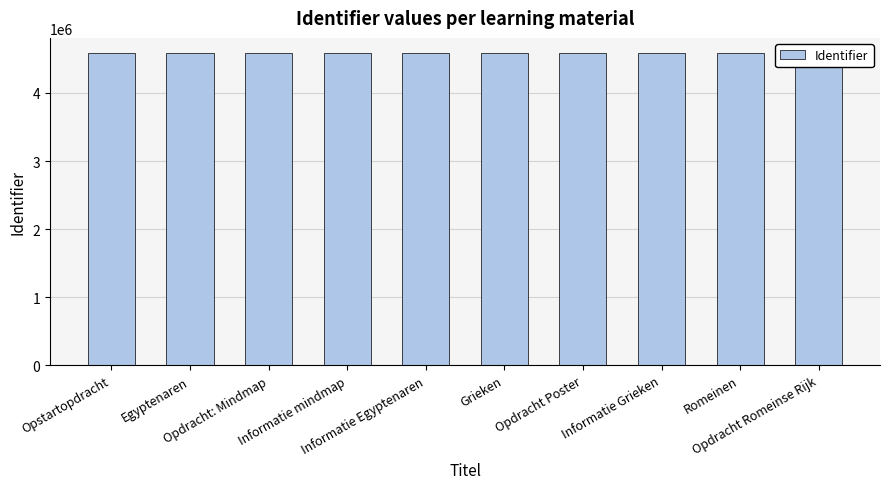

Approximately how many times larger is the value at Opdracht Poster compared to Romeinen?

1.0